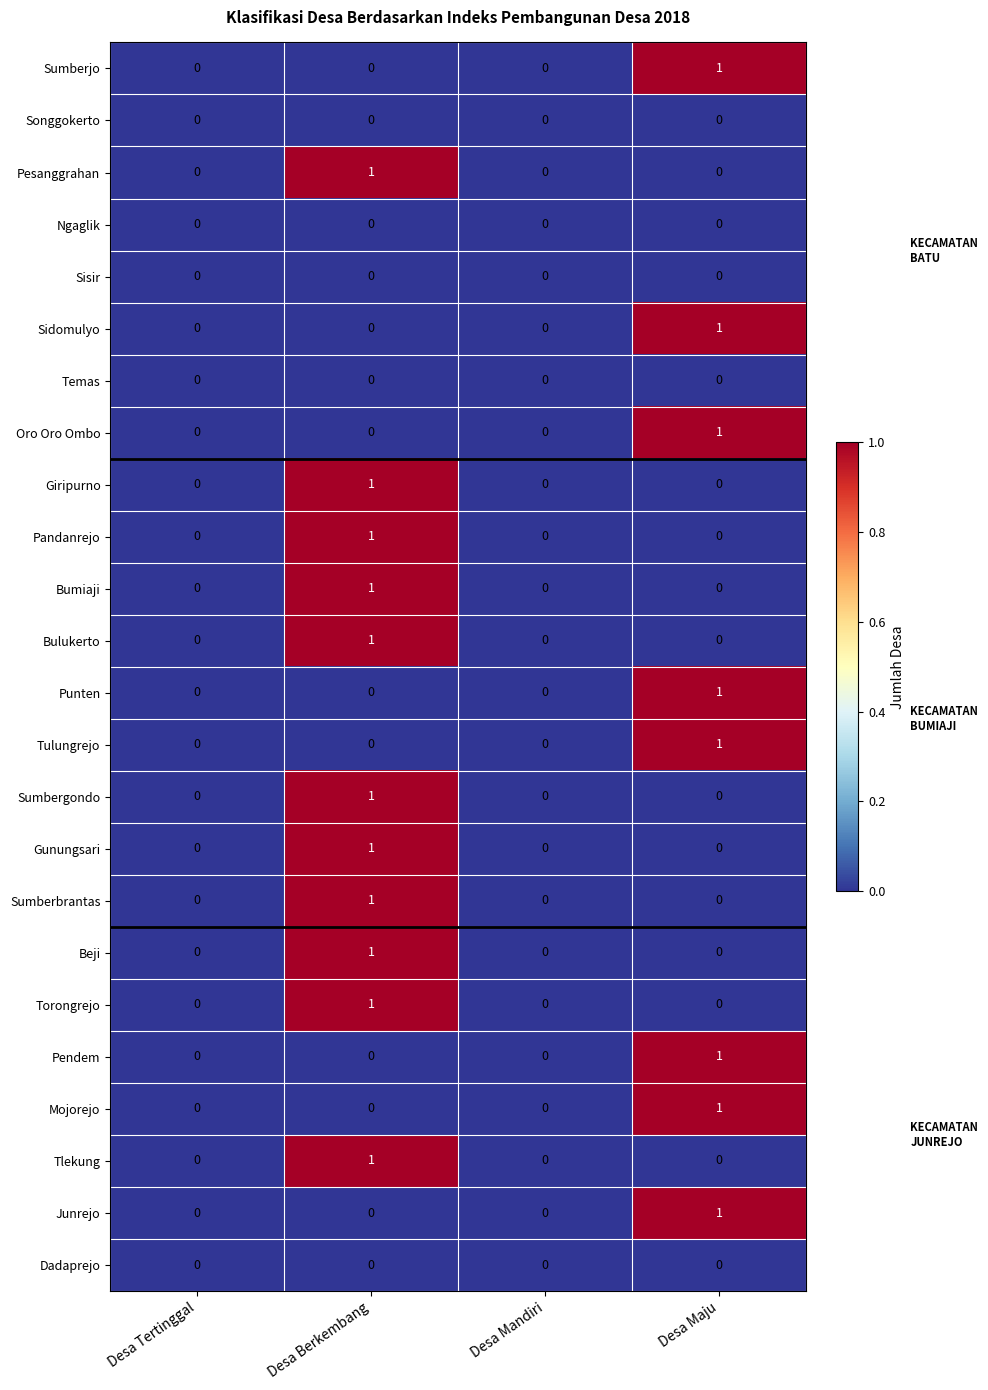

How many Sumberbrantas values are between 0 and 1?

4